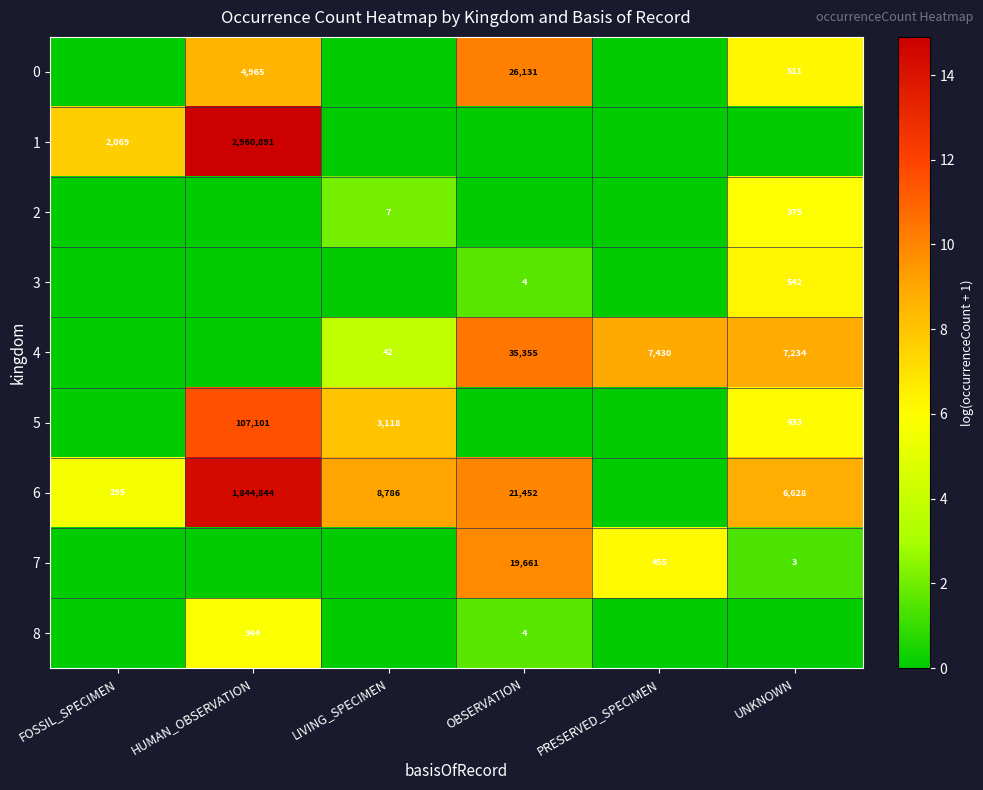

What is the sum of the 6 values at FOSSIL_SPECIMEN and LIVING_SPECIMEN?

9081